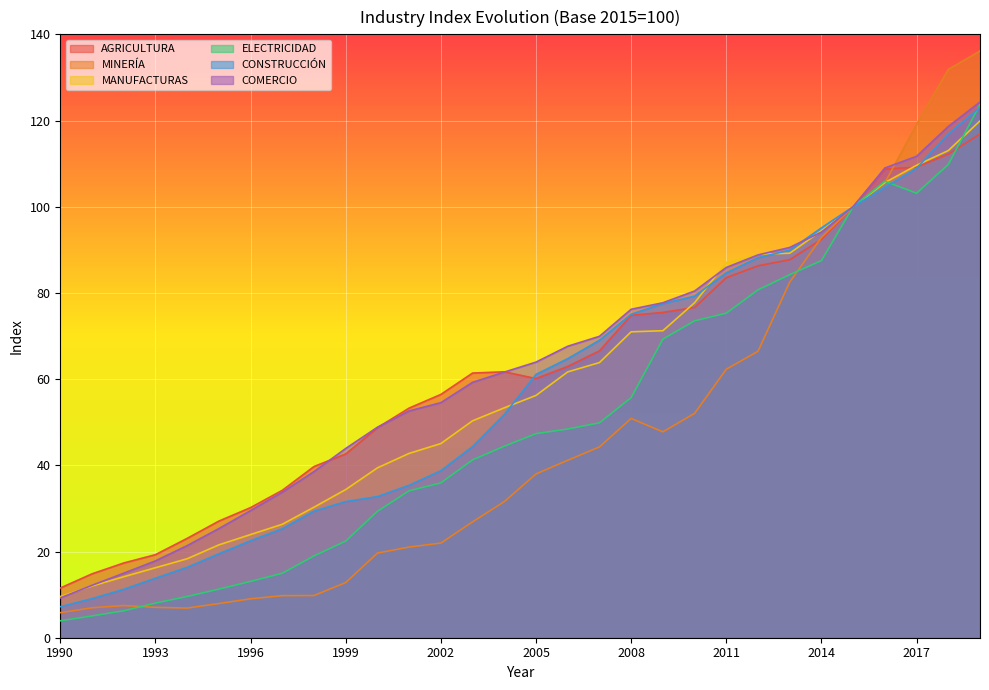

What is the maximum value shown in the chart?

136.1